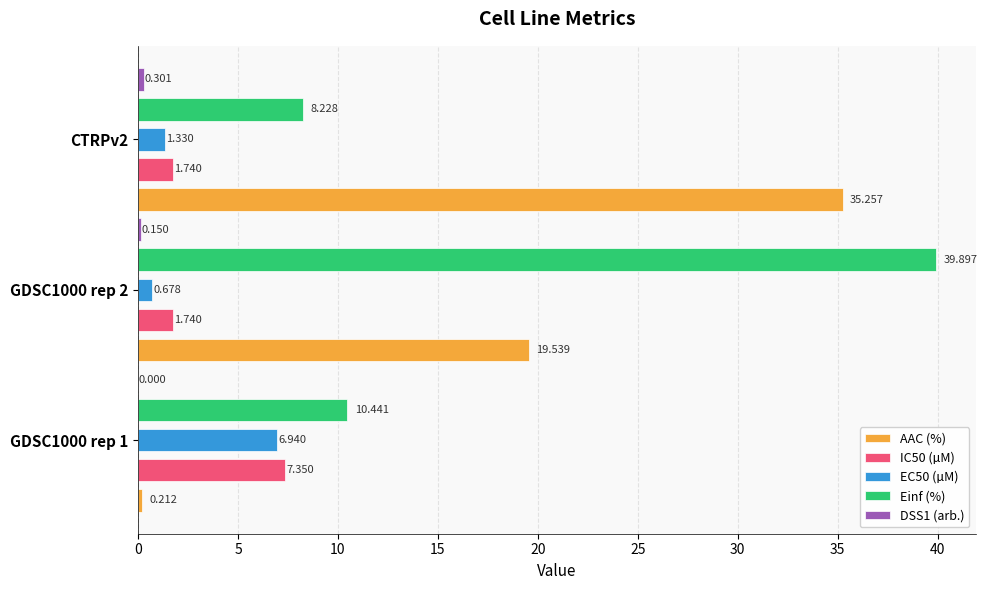

Is the value of Einf (%) at CTRPv2 greater than the value of AAC (%) at GDSC1000 rep 1?

Yes